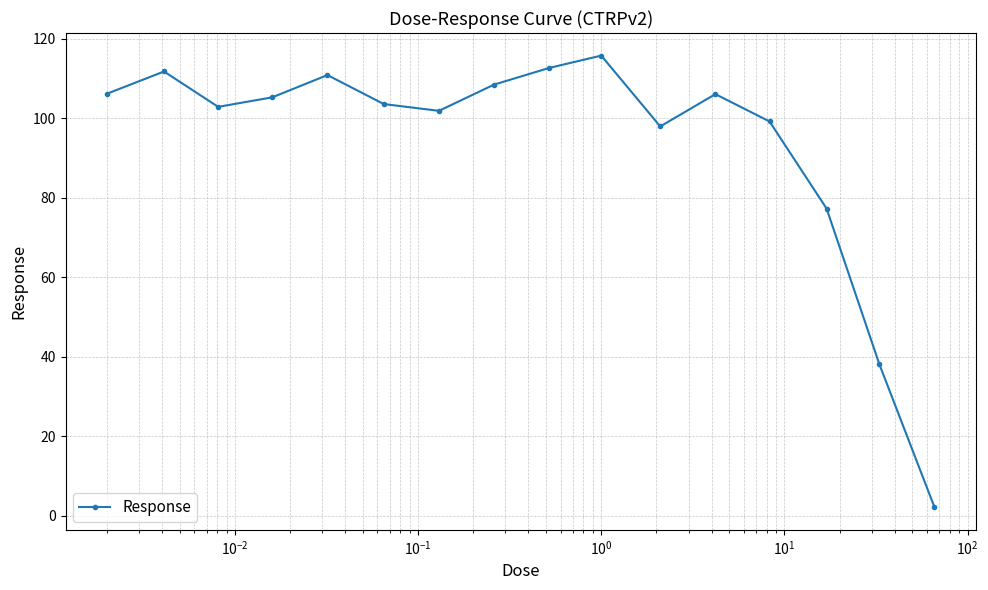

What is the difference between the second highest and minimum values?

110.6